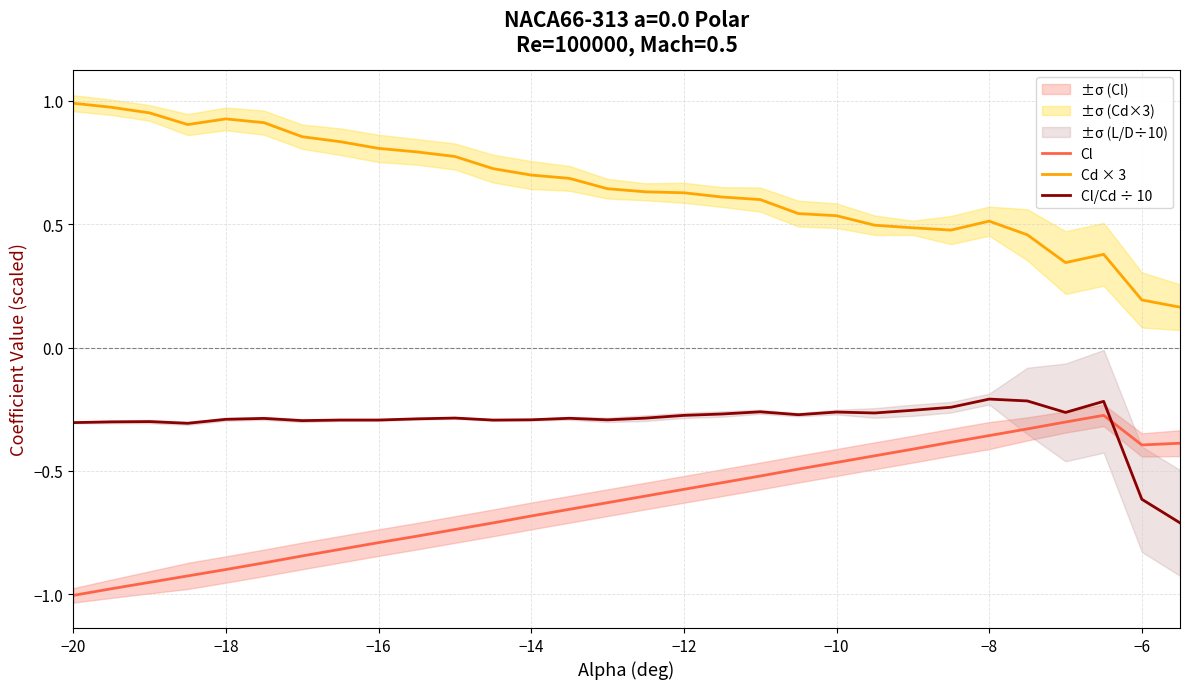

True or false: Cd × 3 and Cl/Cd ÷ 10 cross at least once.

False